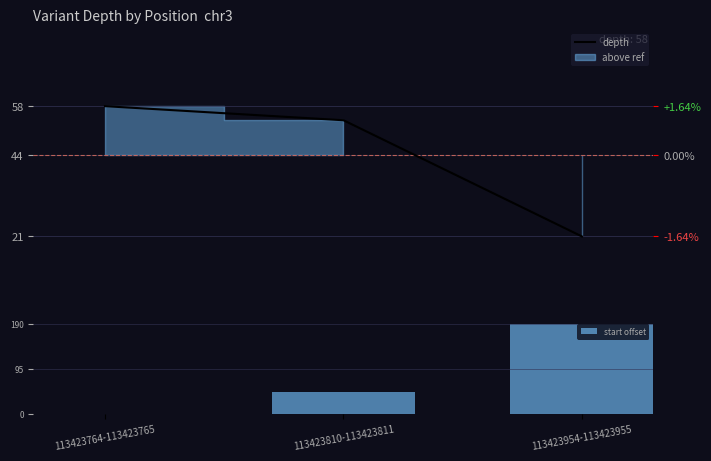

True or false: start offset has a value of -83 at 113423764-113423765.

False